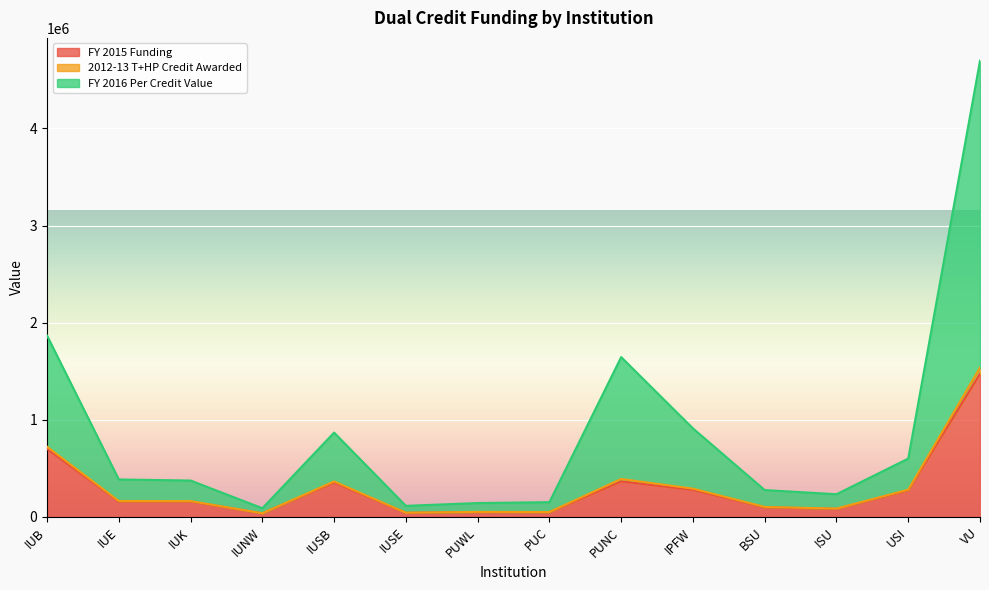

At which category is the sum across all series the highest?

VU